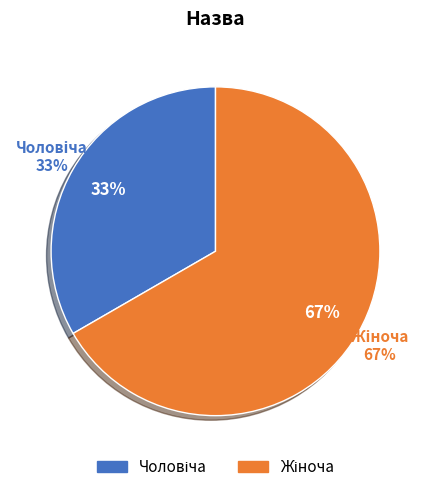

To the nearest percent, what is the difference between the largest and smallest slice percentages?

33%